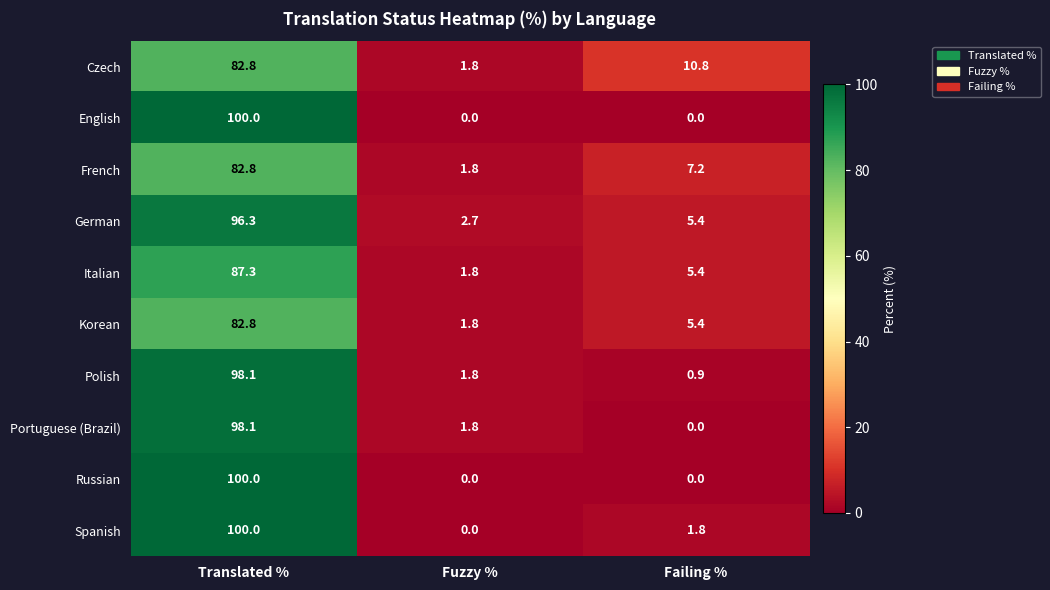

What is the sum of the Russian values at Translated % and Failing %?

100.0